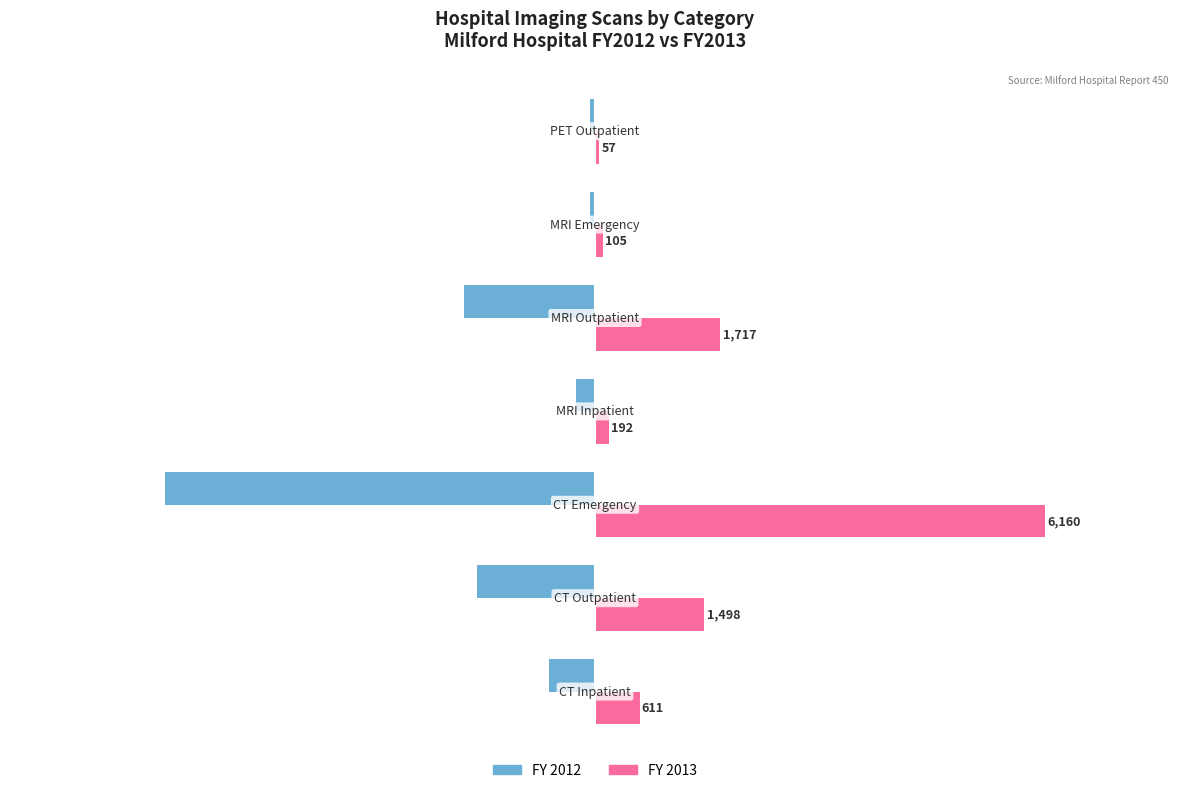

List the series in order of their overall mean, highest first.

FY 2013, FY 2012